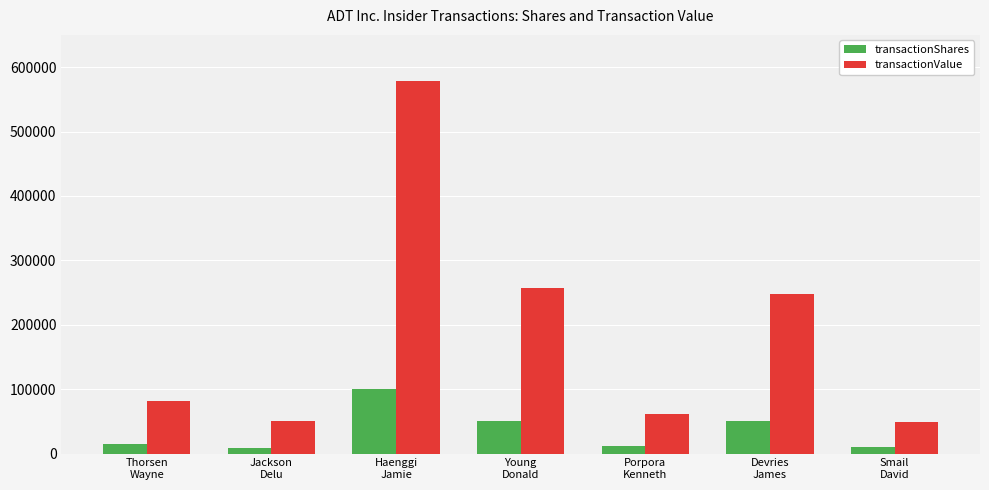

What are all the series names shown in the legend?

transactionShares, transactionValue